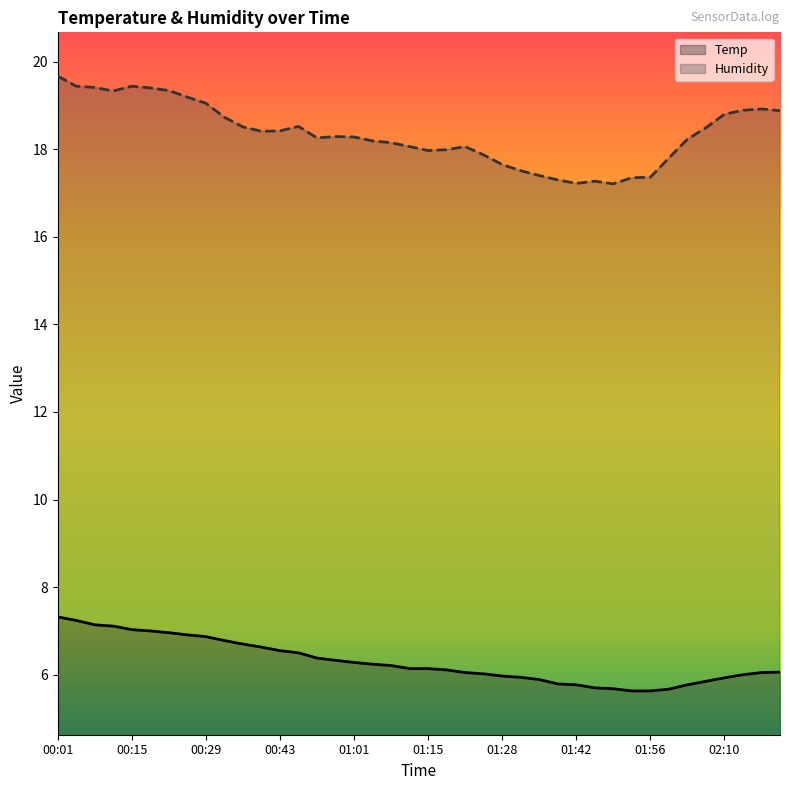

Rank the series by their average value, from highest to lowest.

Humidity, Temp